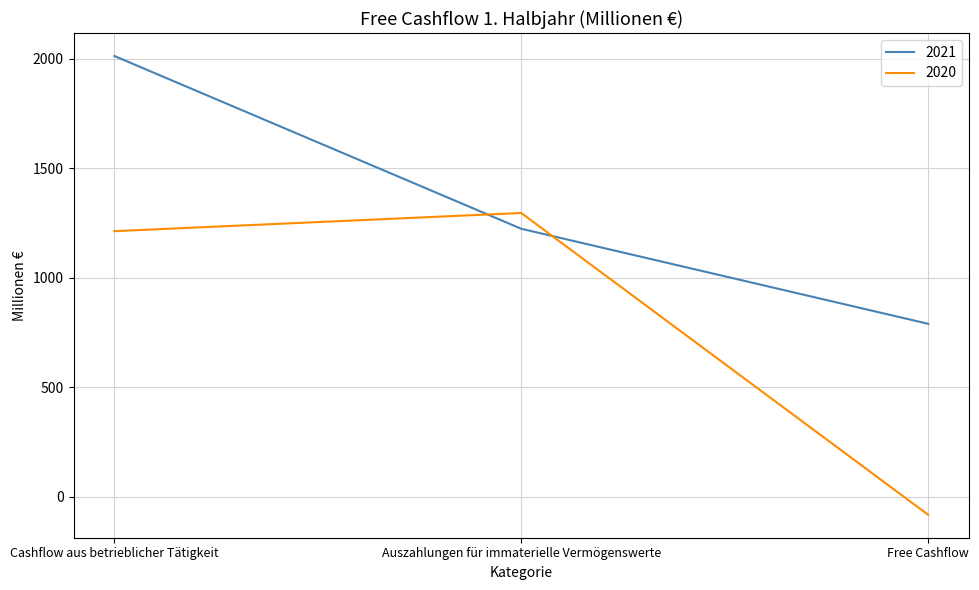

Reading right to left, list all the values displayed in this chart.

2021: 789	1223	2012
2020: -83	1295	1212